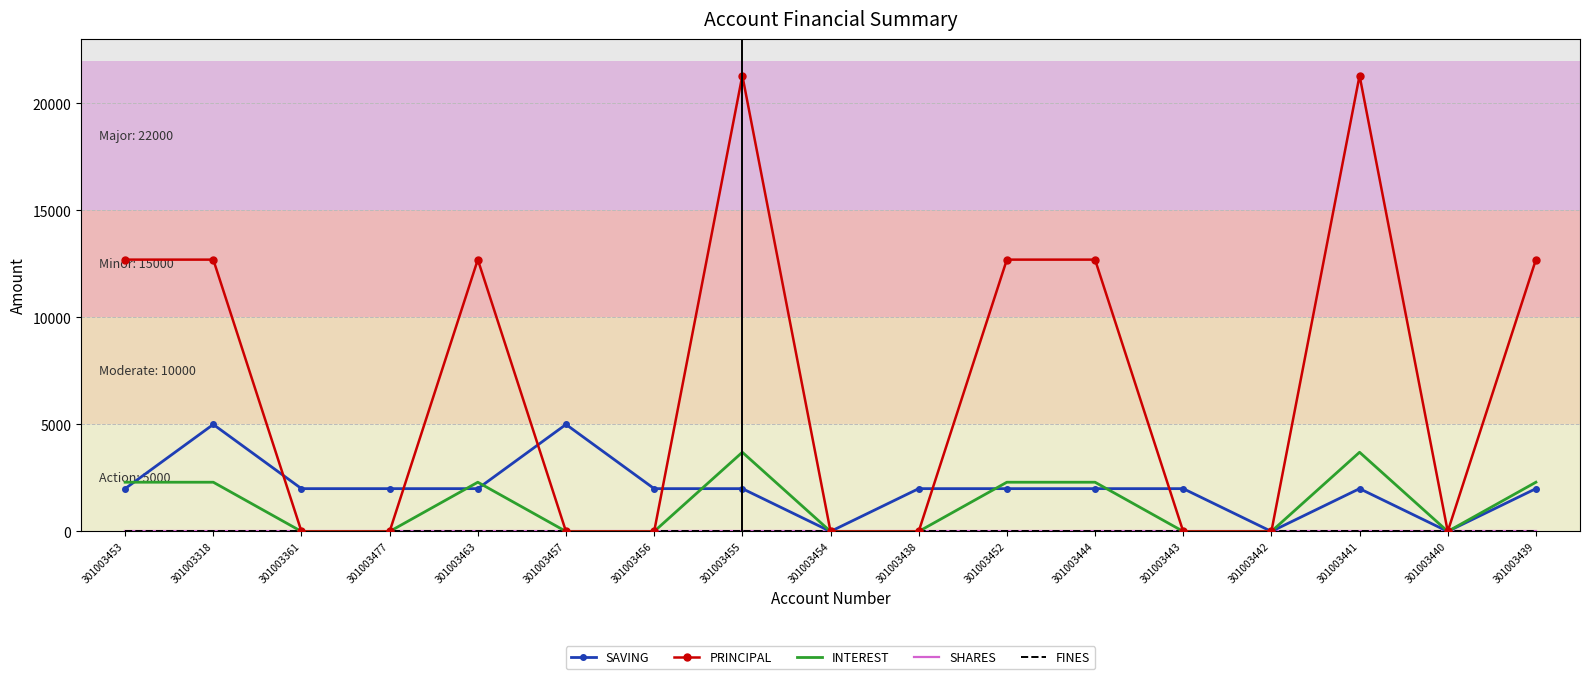

Count the PRINCIPAL values in the range 0 to 12700.

15